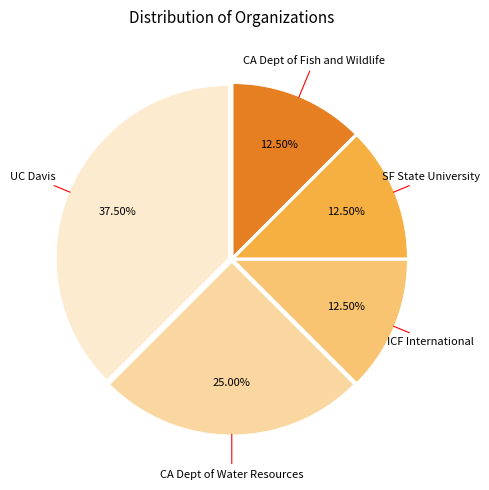

Do UC Davis and CA Dept of Water Resources together represent more than half of the pie?

Yes